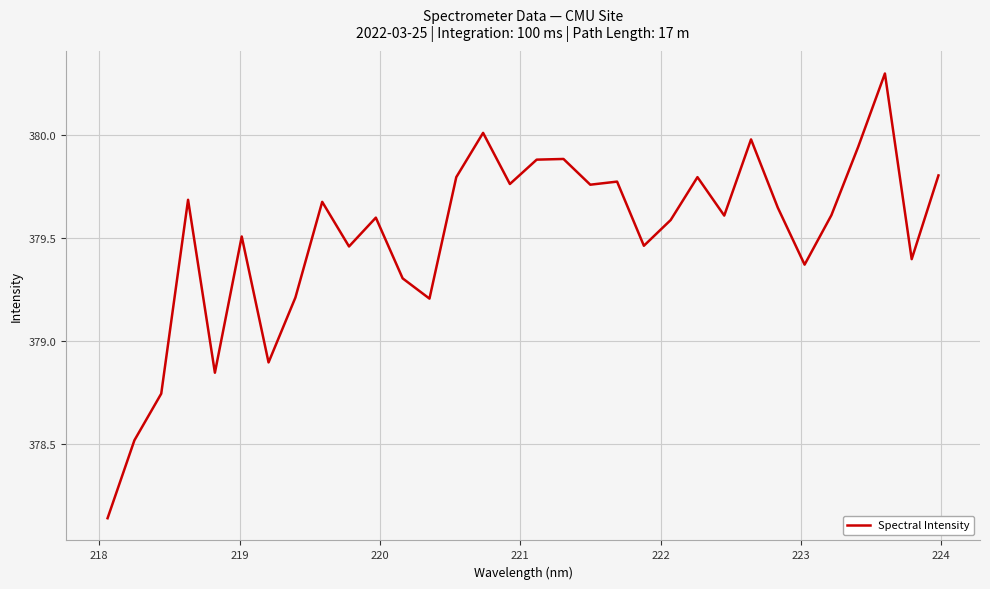

What is the difference between the maximum and minimum values?

2.2